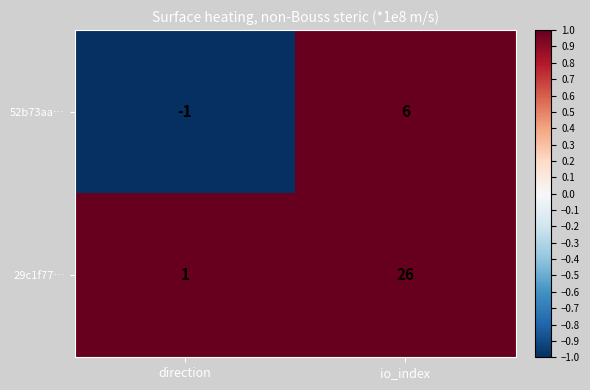

List the series in order of their overall mean, highest first.

29c1f77…, 52b73aa…